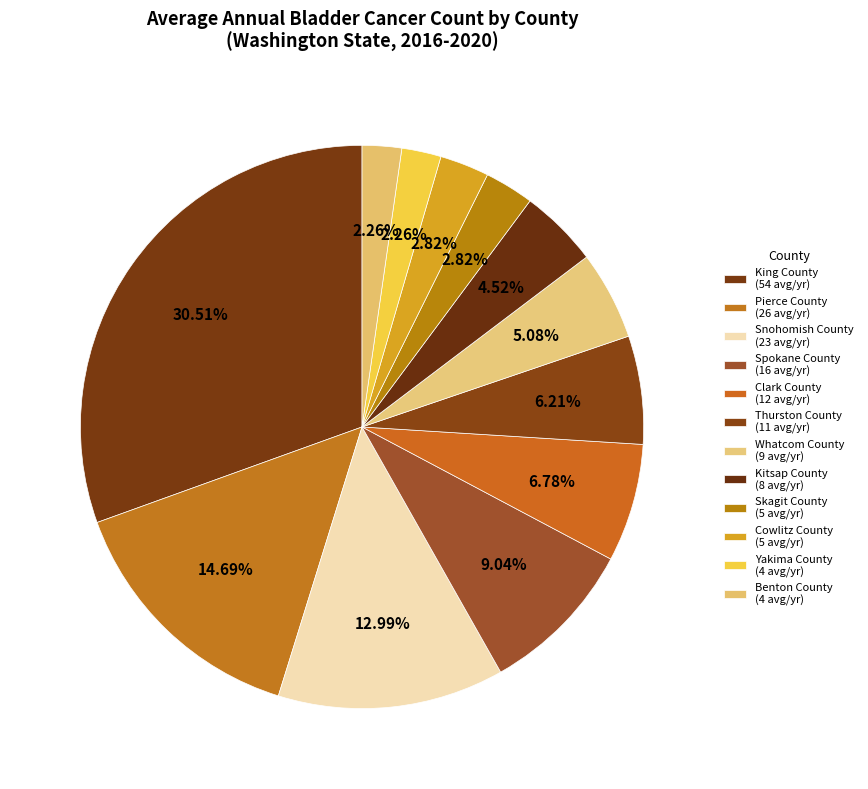

Count the number of slices in the pie.

12